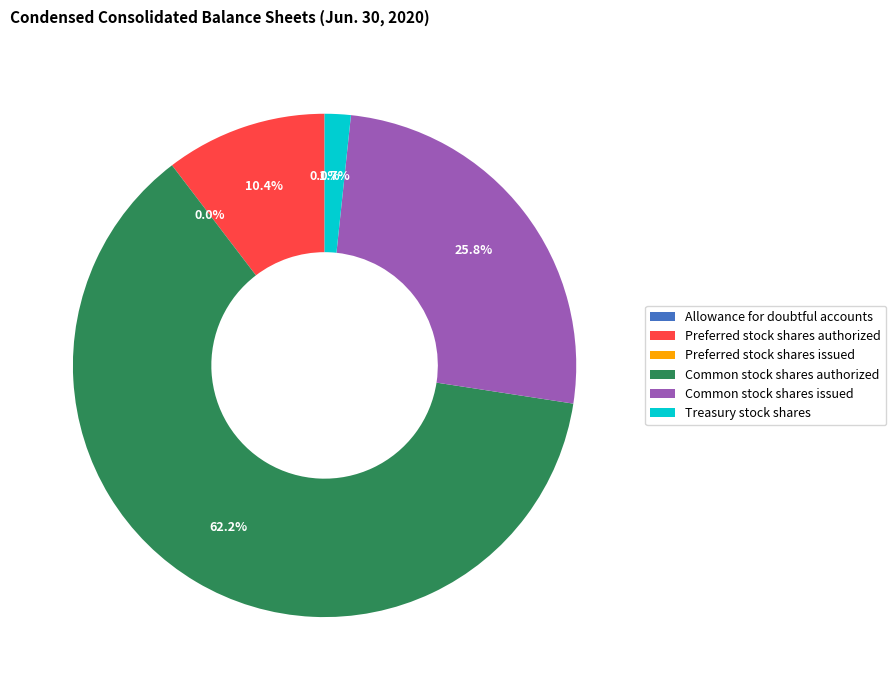

Which category has the smallest portion of the pie?

Preferred stock shares issued